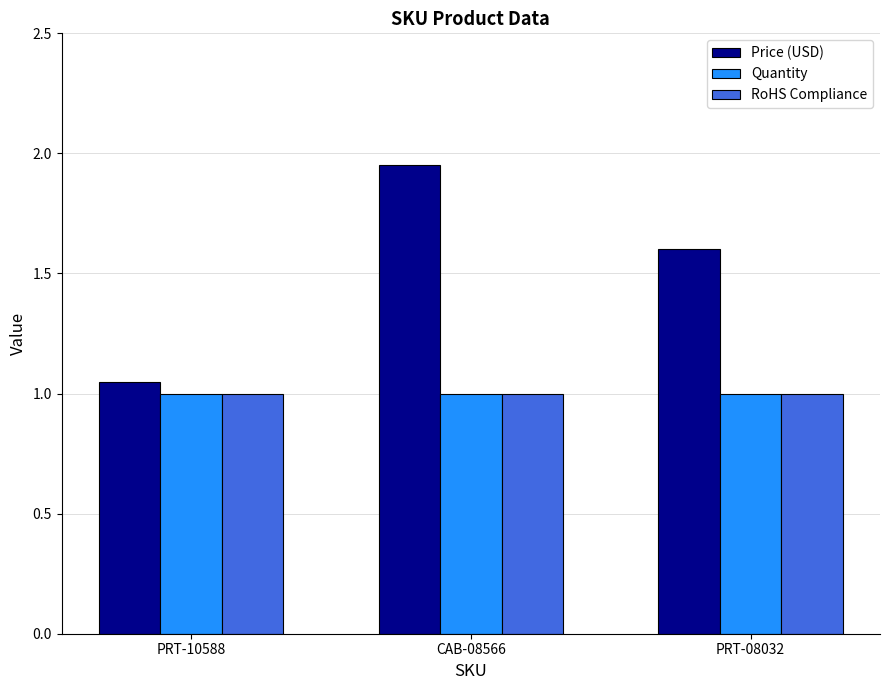

Rank the categories by Price (USD) value from lowest to highest.

PRT-10588, PRT-08032, CAB-08566